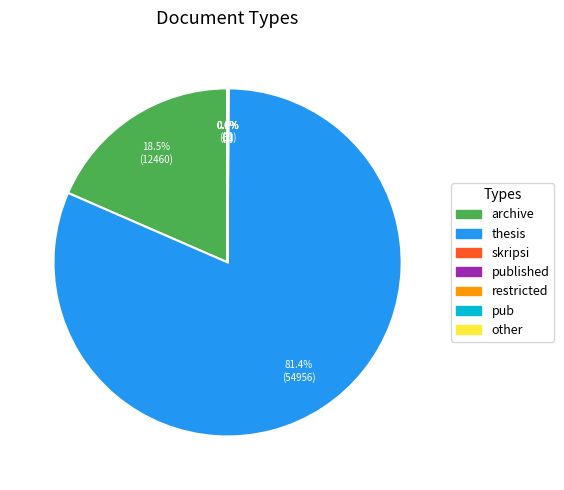

Which category has the biggest portion of the pie?

thesis